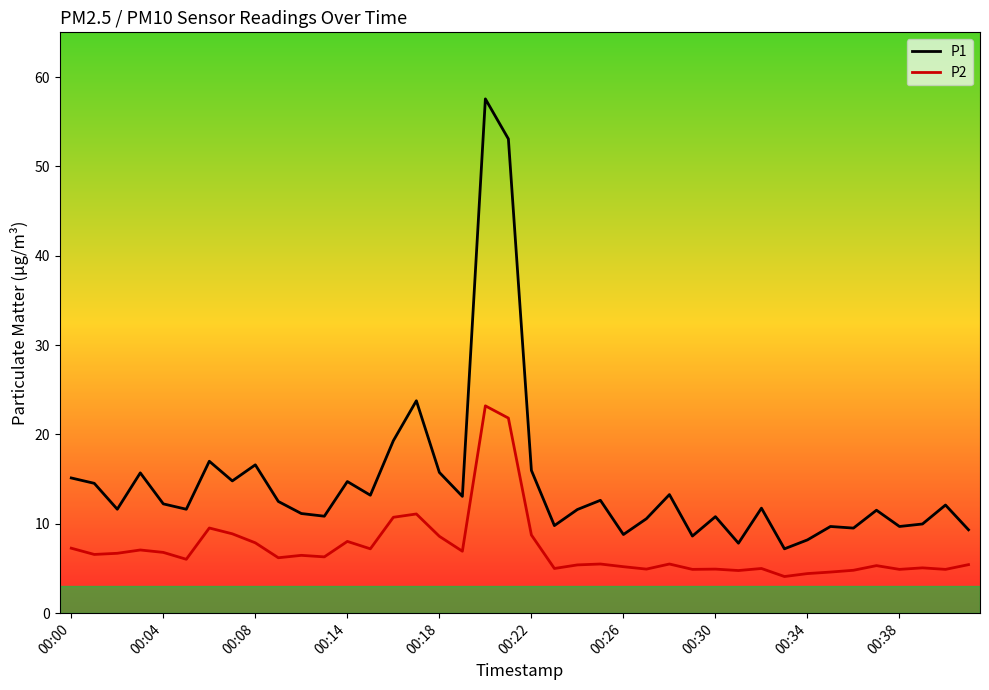

True or false: P1 and P2 intersect in this chart.

False